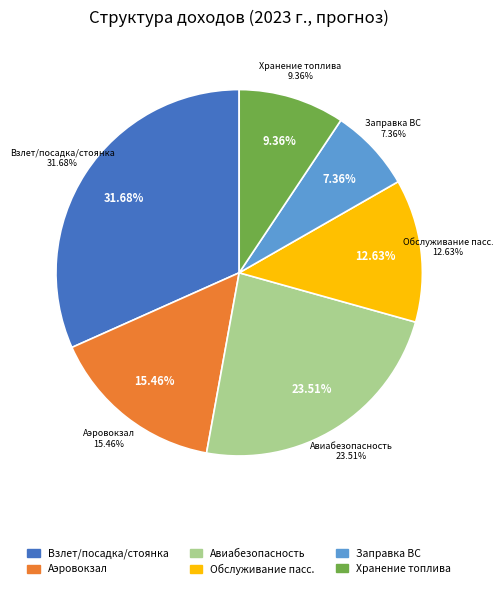

Which category has the biggest portion of the pie?

Обеспечение взлета, посадки и стоянки